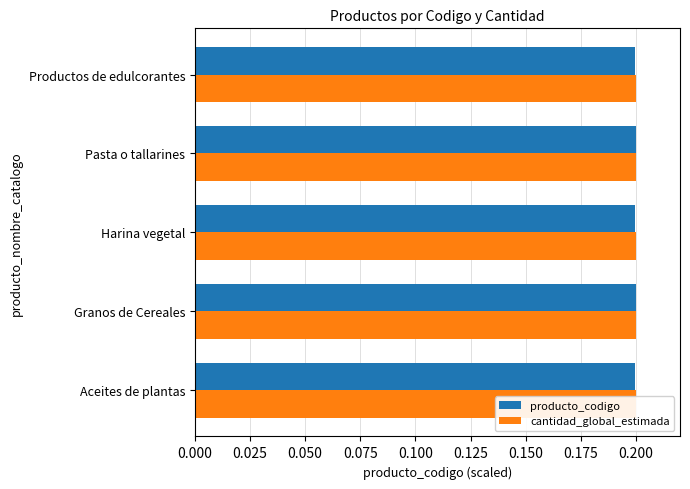

The value of producto_codigo at Granos de Cereales is 0.1. True or false?

False